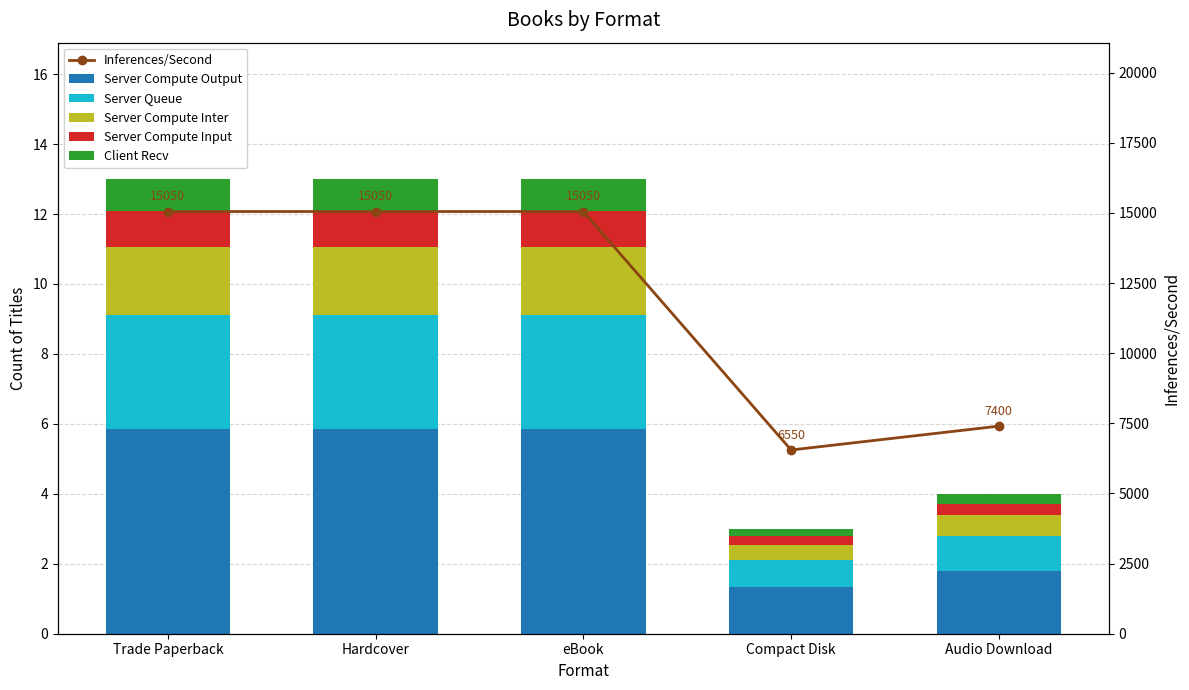

What are all the series names shown in the legend?

Server Compute Output, Server Queue, Server Compute Inter, Server Compute Input, Client Recv, Inferences/Second